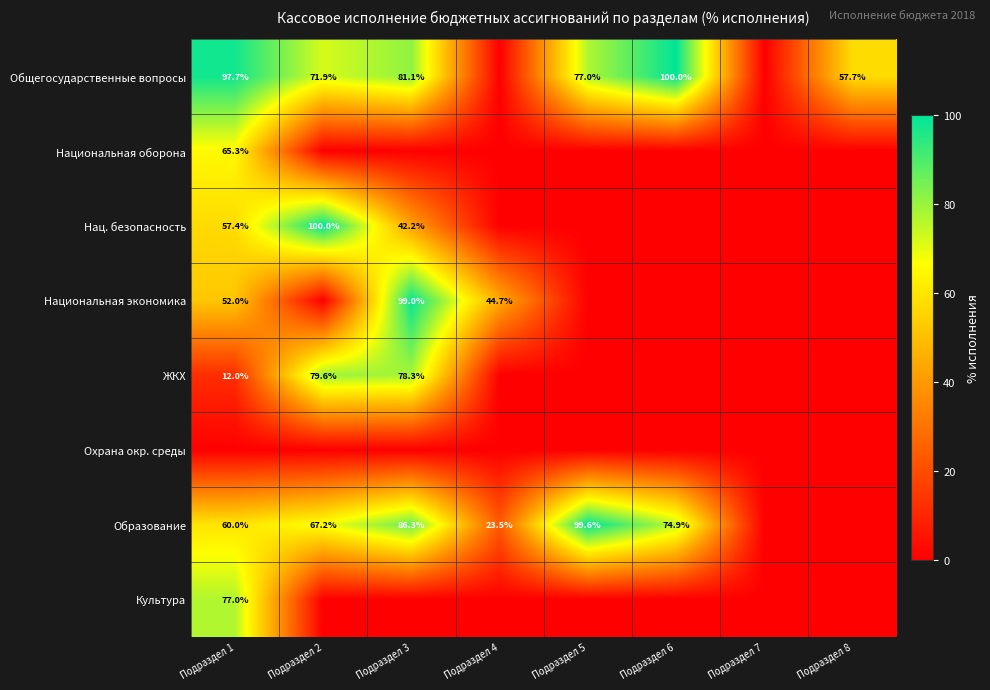

True or false: Общегосударственные вопросы has a value of 106.9 at Подраздел 2.

False